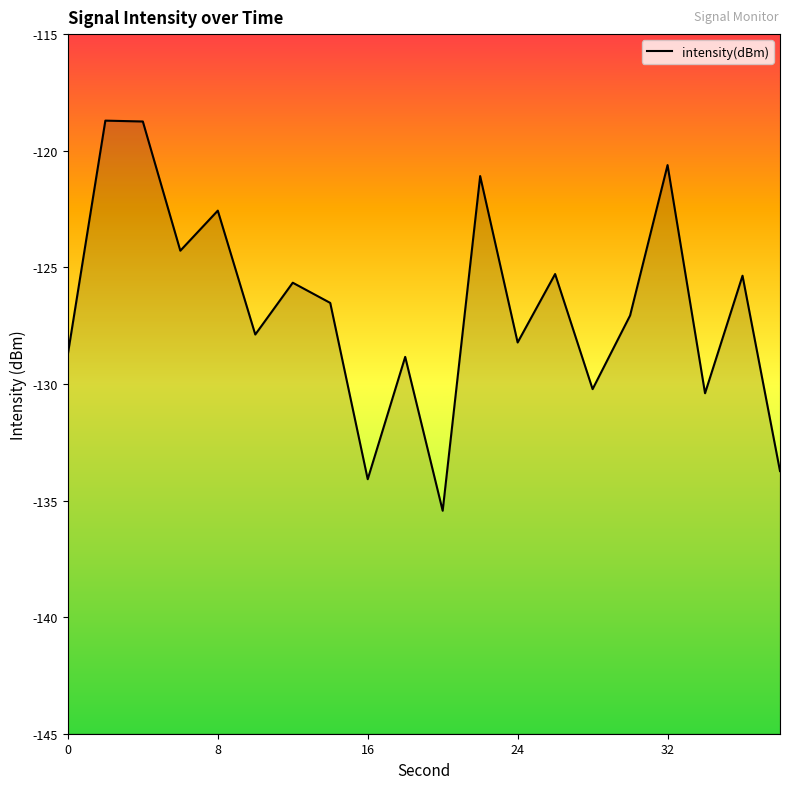

Does the chart display data point markers on the line(s)?

No